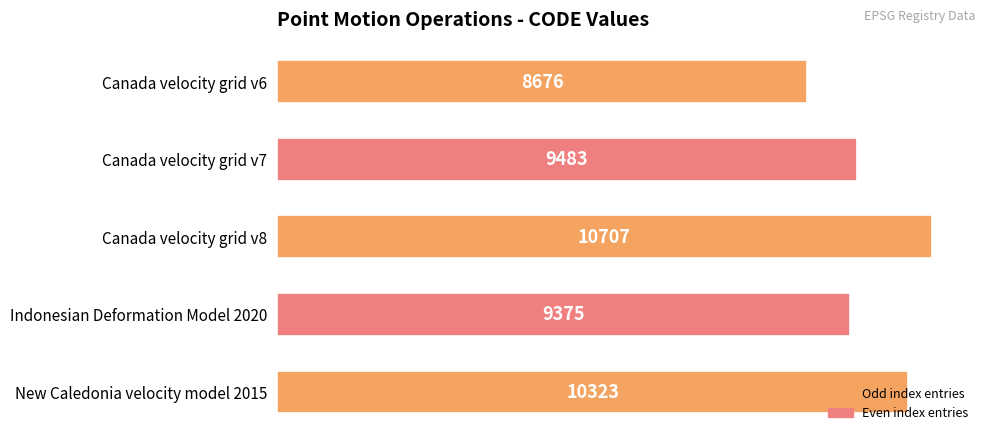

What is the label of the 2nd bar from the bottom?

Indonesian Deformation Model 2020